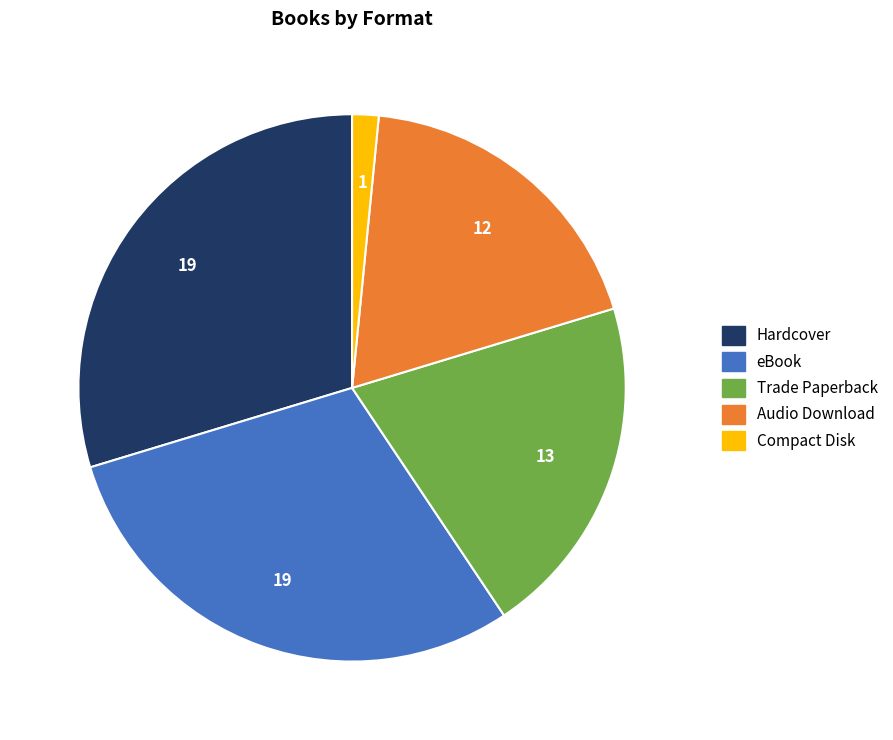

How many segments does this pie chart have?

5